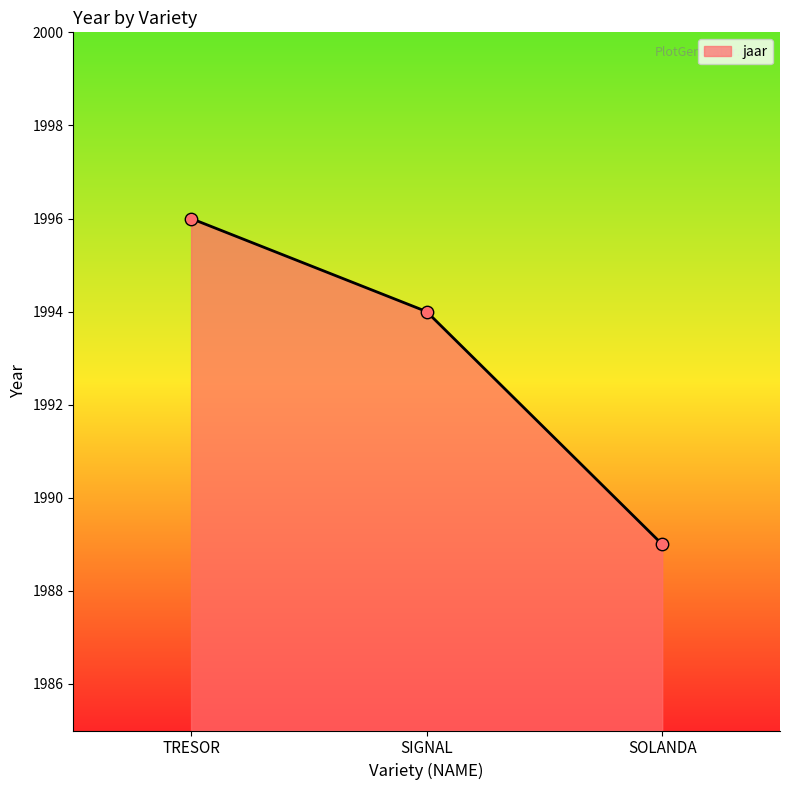

Between TRESOR and SOLANDA, which is larger?

TRESOR